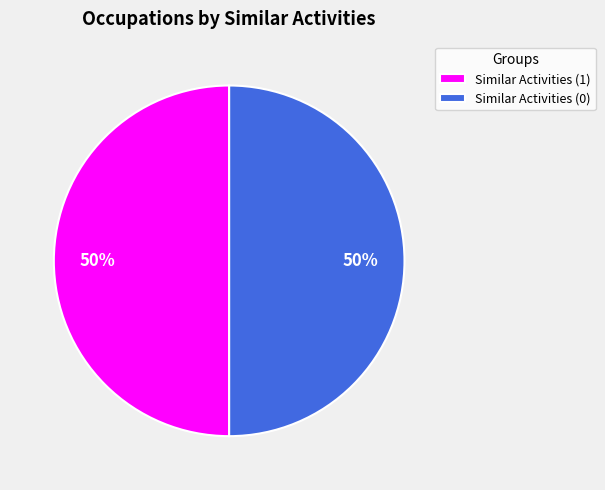

To the nearest percent, what is the combined percentage of Similar Activities (0) and Similar Activities (1)?

100%